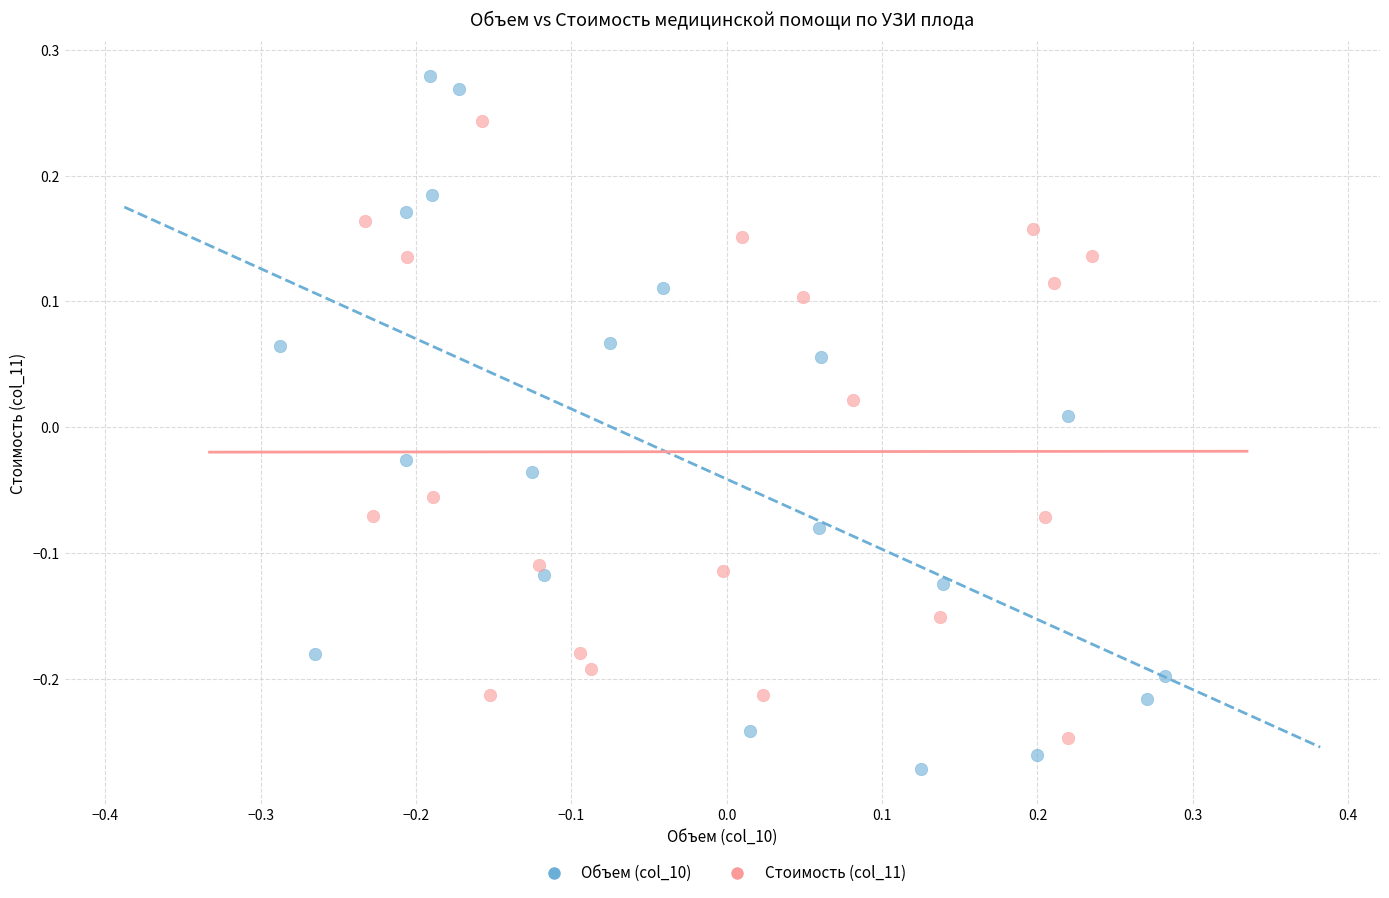

Which series has the largest Y range (max minus min)?

Объем (col_10)